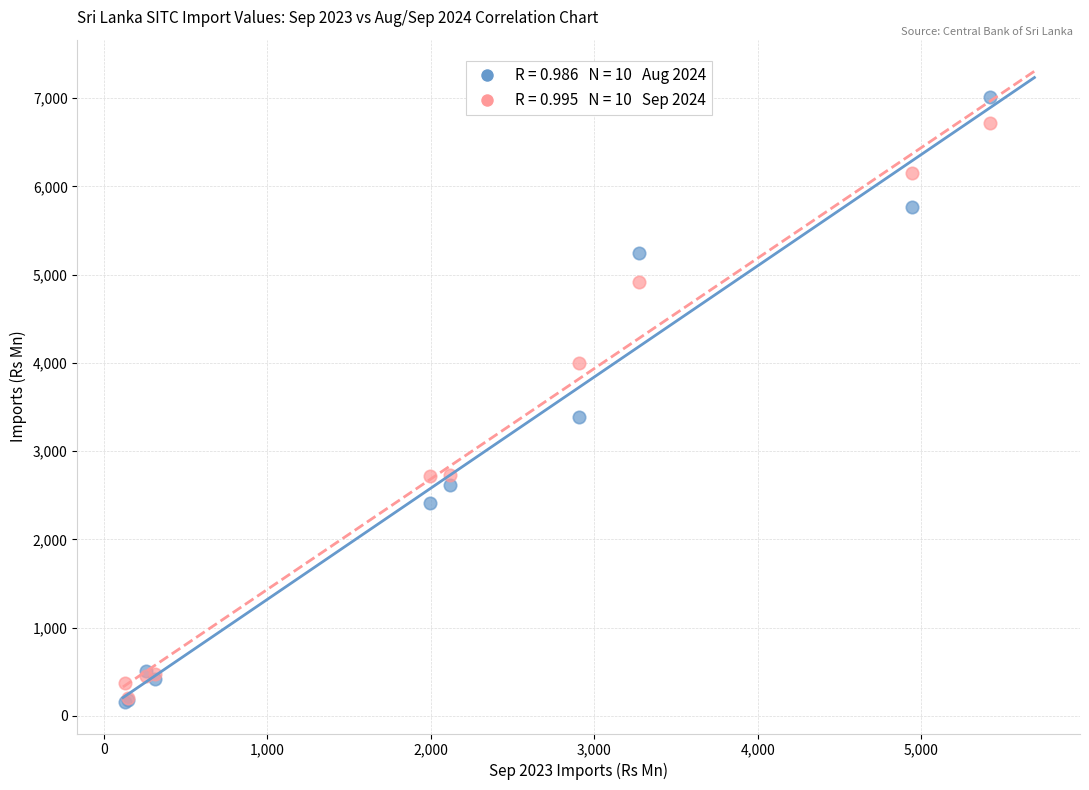

Across all series, what Y value is closest to 3583?

3392